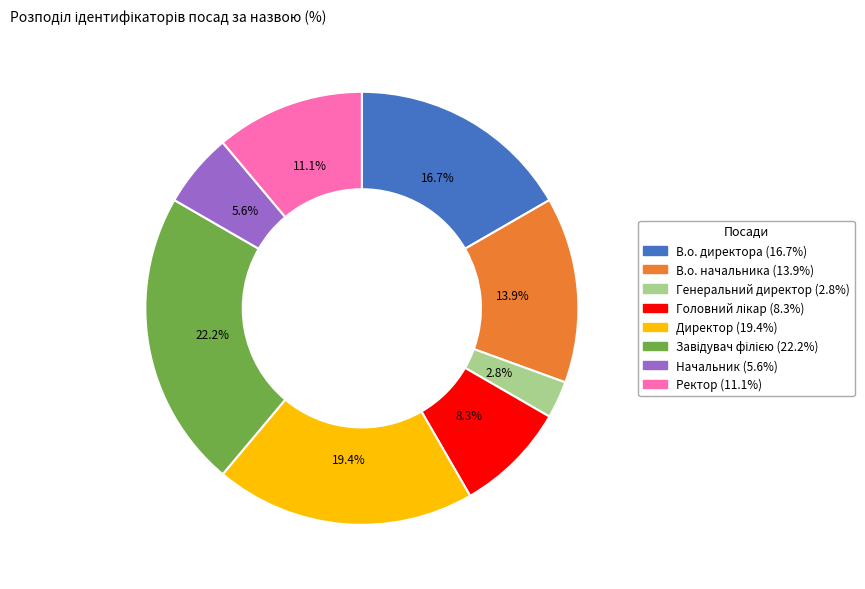

To the nearest percent, what is the average slice percentage?

12%